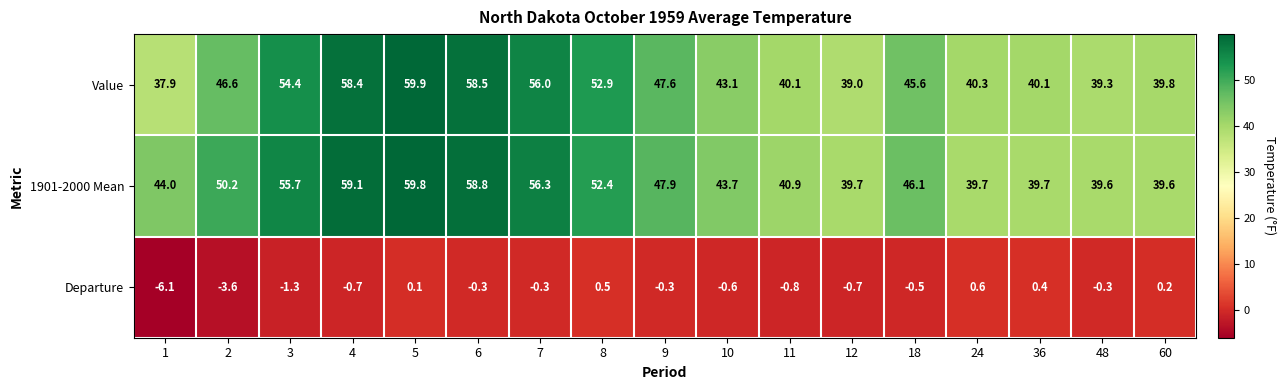

List the series in order of their peak value, highest first.

Value, 1901-2000 Mean, Departure